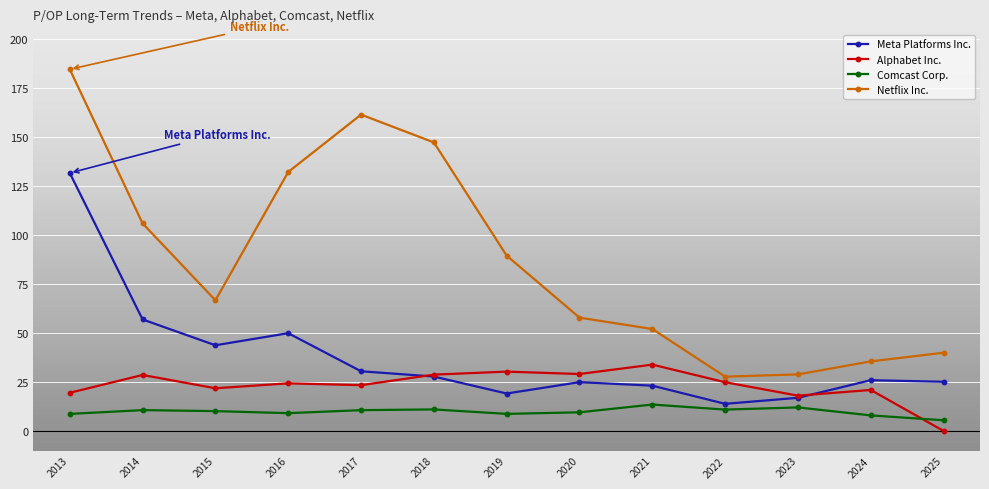

What are all the series names shown in the legend?

Meta Platforms Inc., Alphabet Inc., Comcast Corp., Netflix Inc.